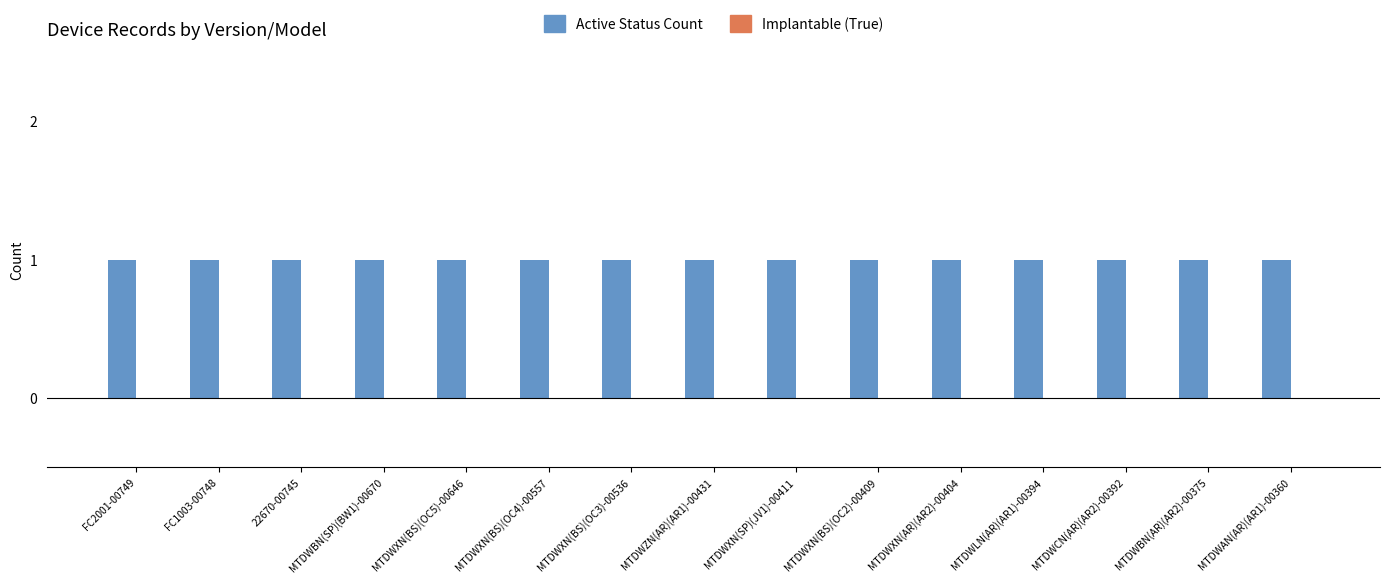

What is the approximate value of Active Status Count at MTDWAN(AR)(AR1)-00360?

1